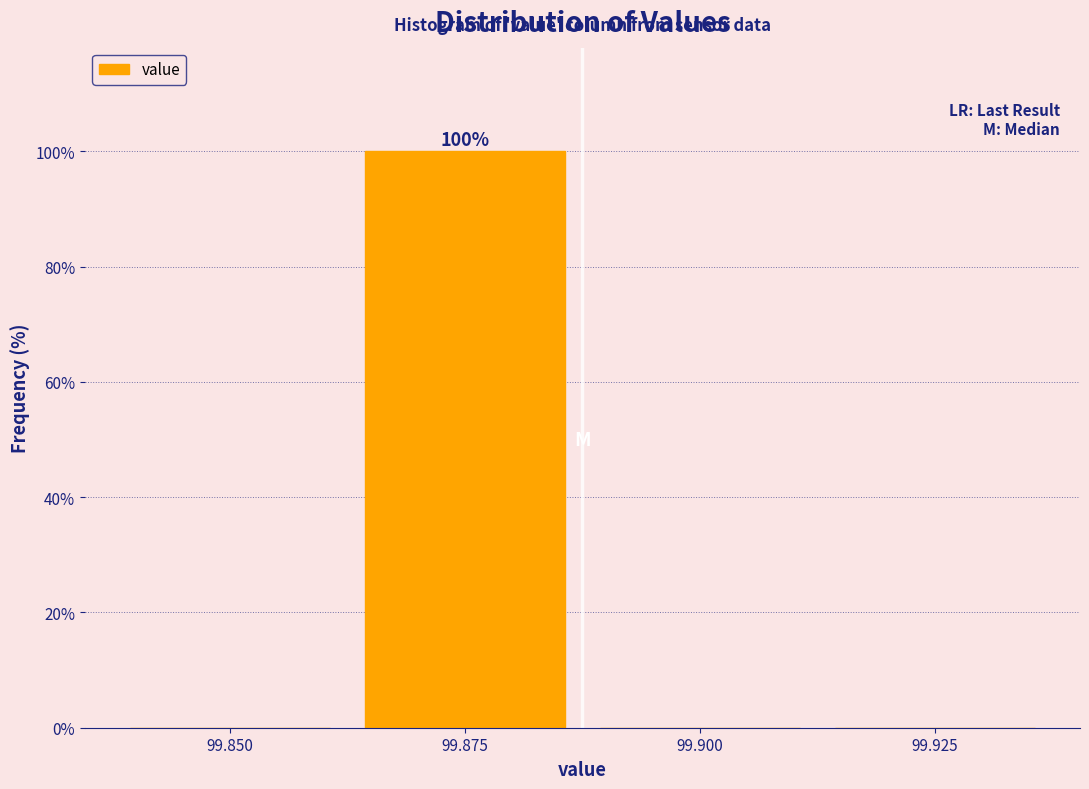

Reading left to right, what are all the values shown in this chart?

99.850=0	99.875=100	99.900=0	99.925=0